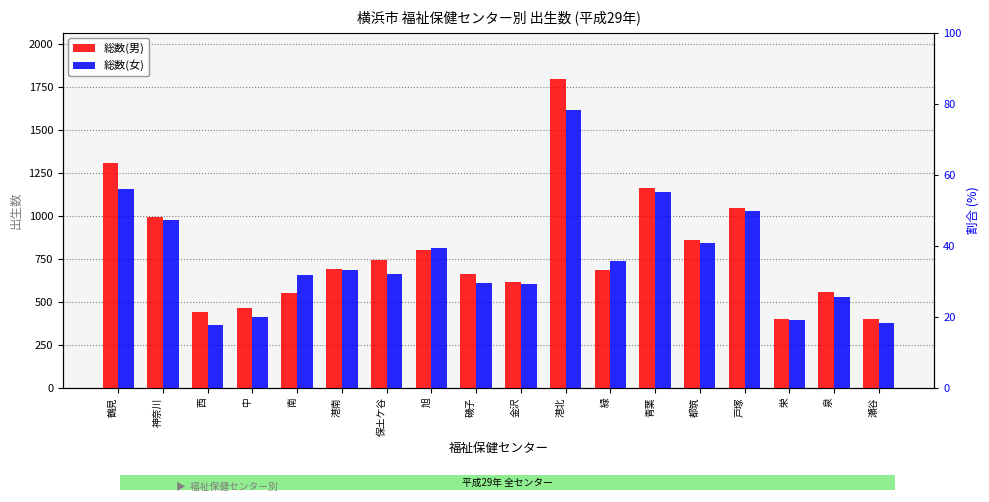

What is the label of the 12th bar from the left?

緑